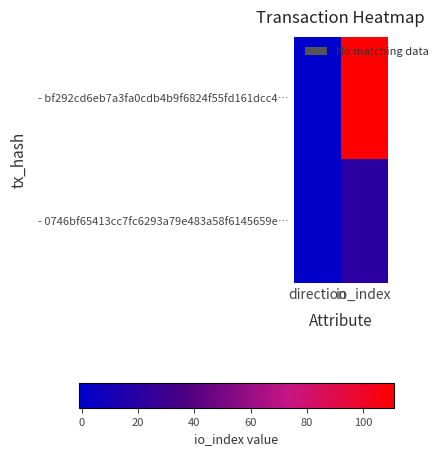

Reading right to left, extract all data points from this chart.

- bf292cd6eb7a3fa0cdb4b9f6824f55fd161dcc4…: io_index=111	direction=-1
- 0746bf65413cc7fc6293a79e483a58f6145659e…: io_index=20	direction=1